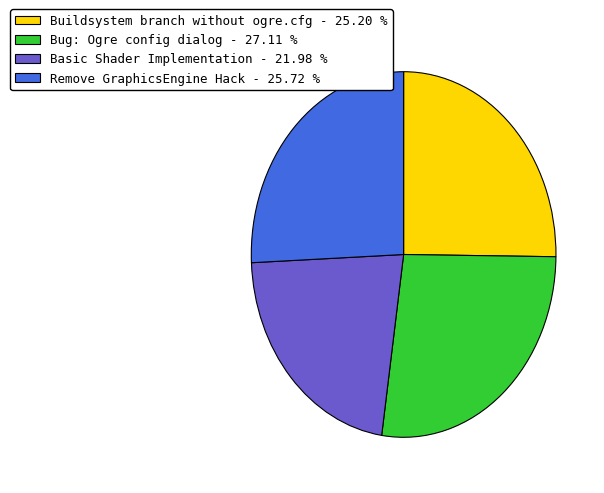

The Basic Shader Implementation slice represents 30% of the pie. True or false?

False